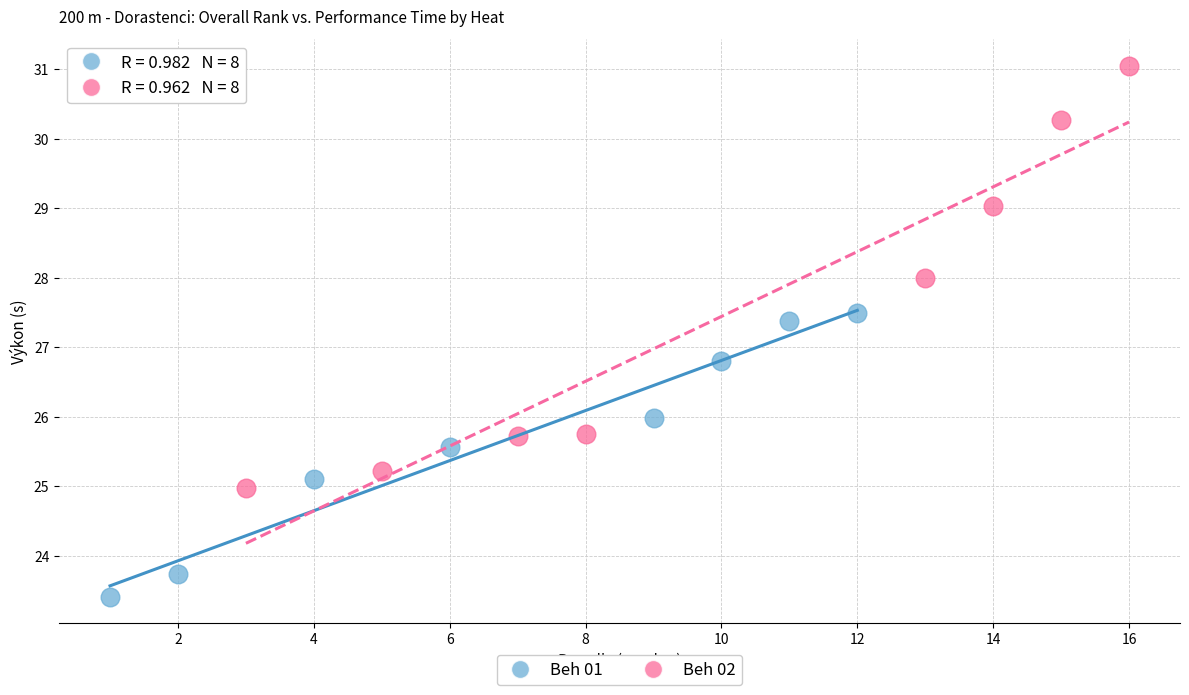

What are all the series names shown in the legend?

Beh 01, Beh 02